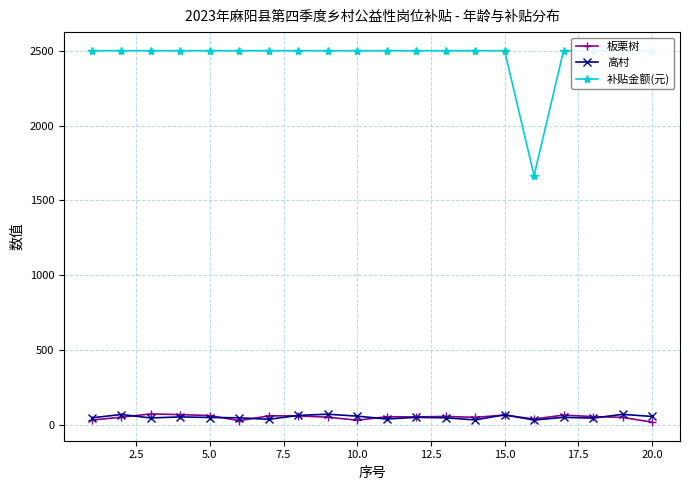

What is the highest value of the 高村 series?

75